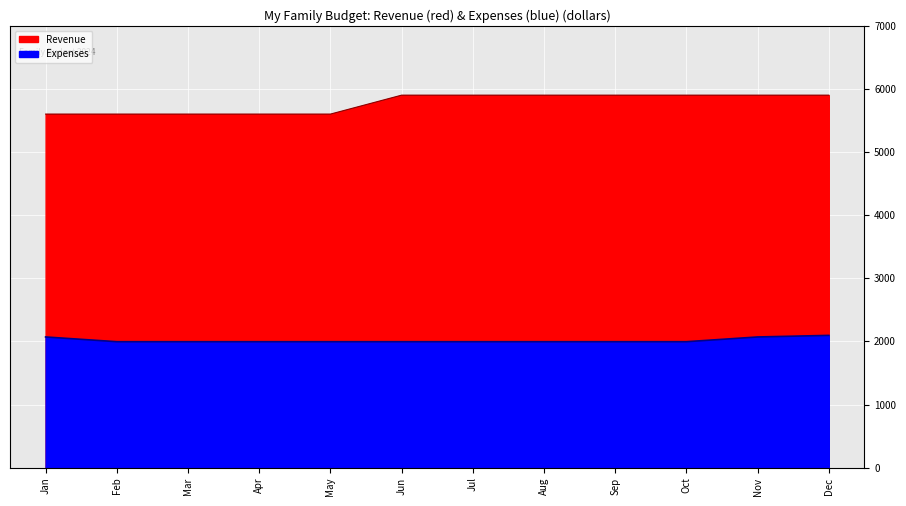

True or false: Expenses has a value of 1995 at Feb.

True